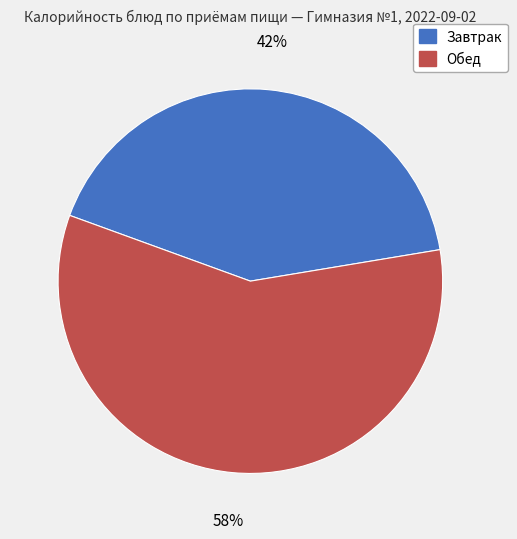

Does any single category account for the majority?

Yes